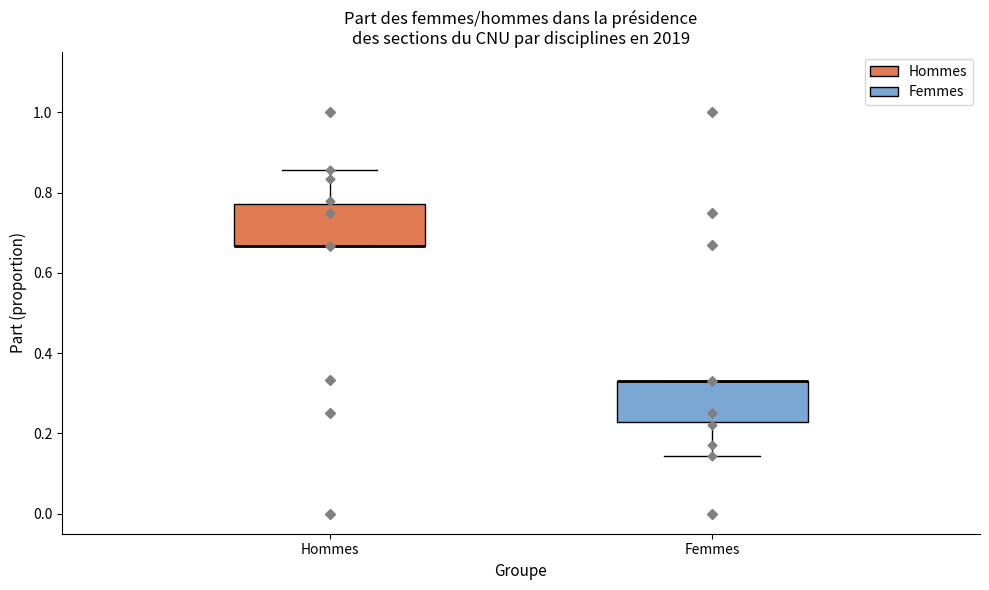

Where does the lower whisker of the box for Femmes end on the y-axis? The values are not printed on the chart, so give them approximately, as read against the axis.

0.14